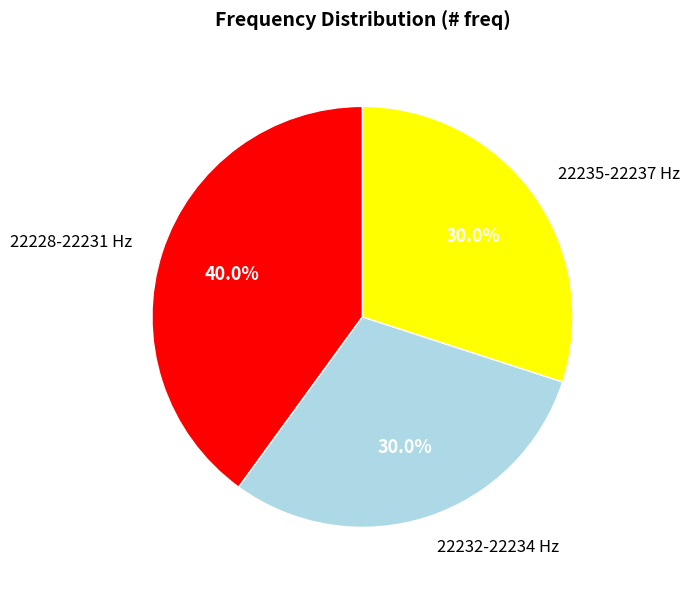

To the nearest percent, what is the average slice percentage?

33%